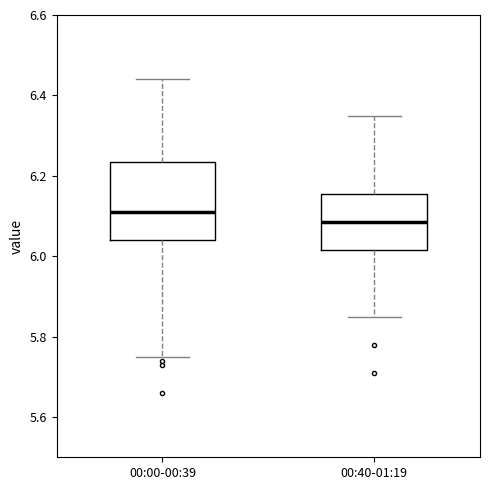

Where is the upper edge of the box for 00:40-01:19 on the y-axis? The values are not printed on the chart, so give them approximately, as read against the axis.

6.16